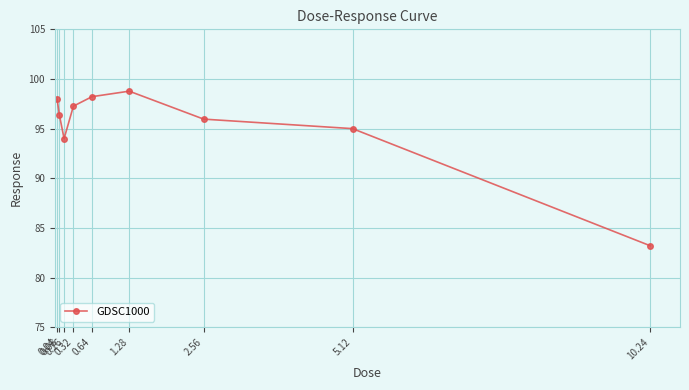

What is the label of the 3rd point from the left?

0.16